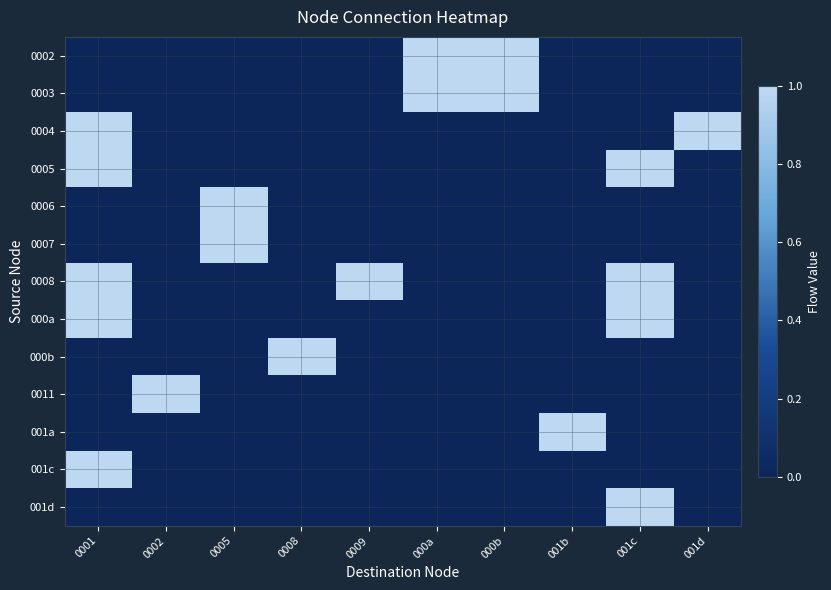

How many distinct data groups are displayed?

13